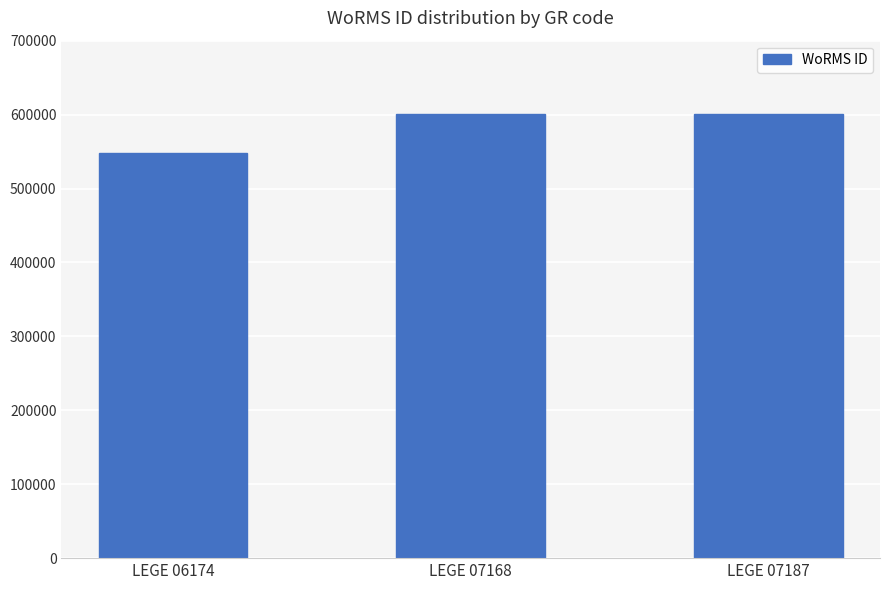

Reading left to right, list all the values displayed in this chart.

LEGE 06174=547449	LEGE 07168=600979	LEGE 07187=600979